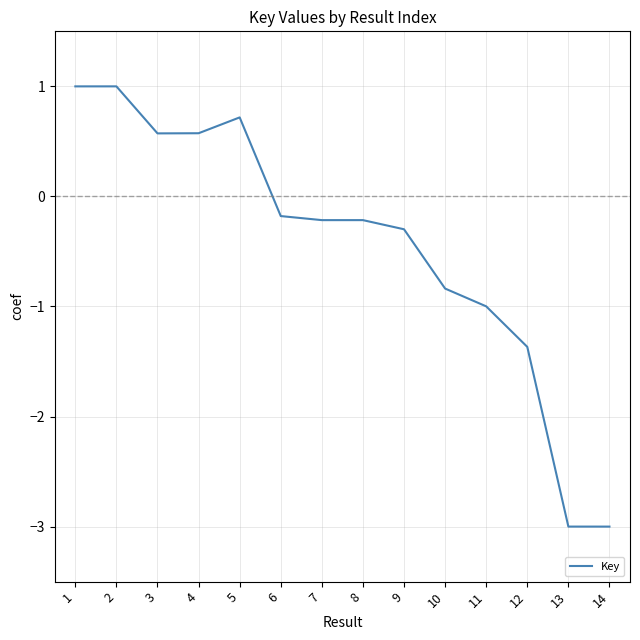

How many lines are shown in the chart?

1